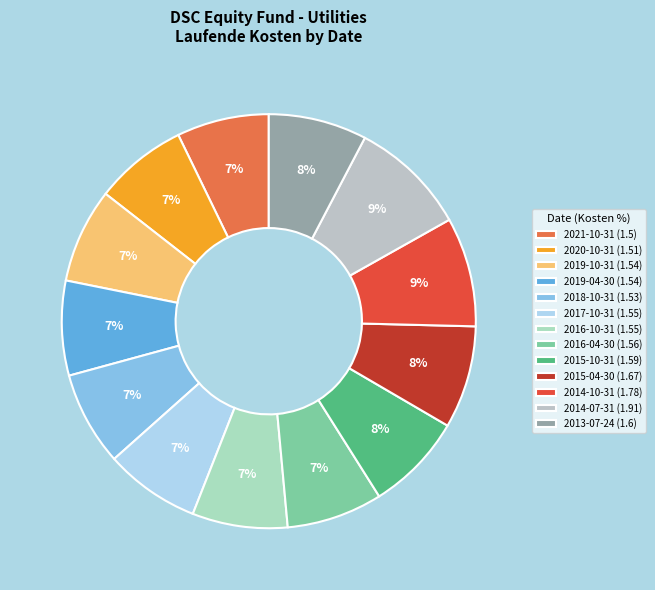

What is the change in value from 2021-10-31 to 2016-10-31?

+0.1